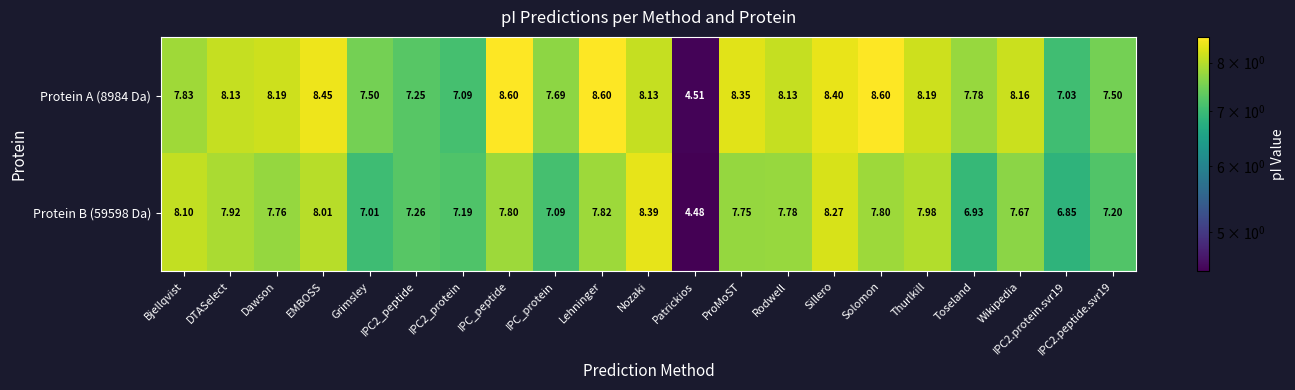

Which category has the lowest value in the Protein B (59598 Da) series?

Patrickios